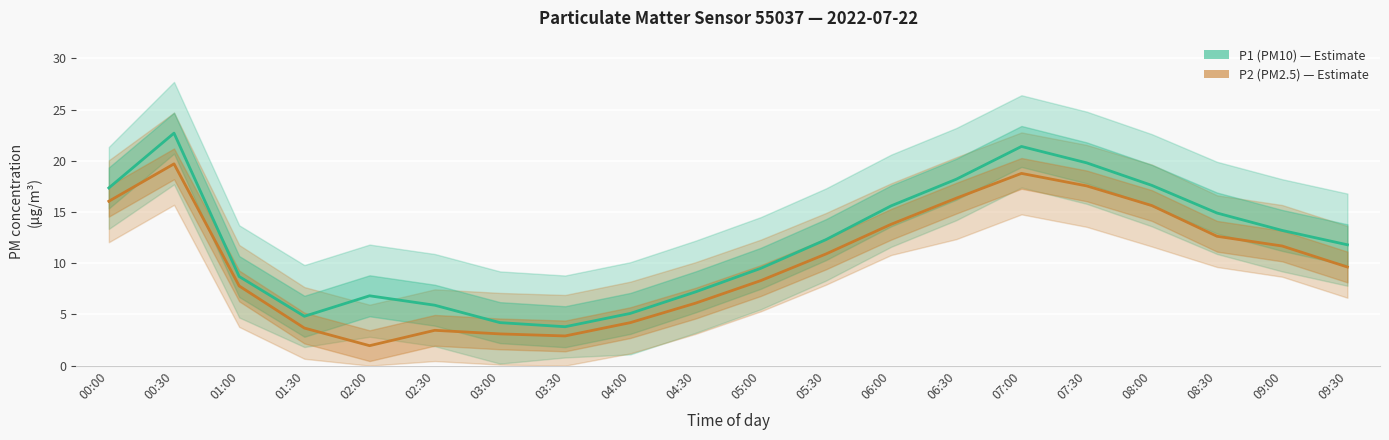

What are all the series names shown in the legend?

P1 (PM10), P2 (PM2.5)